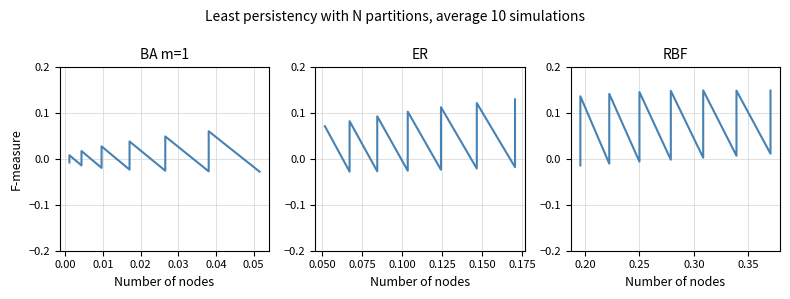

How many data points does each series have?

40